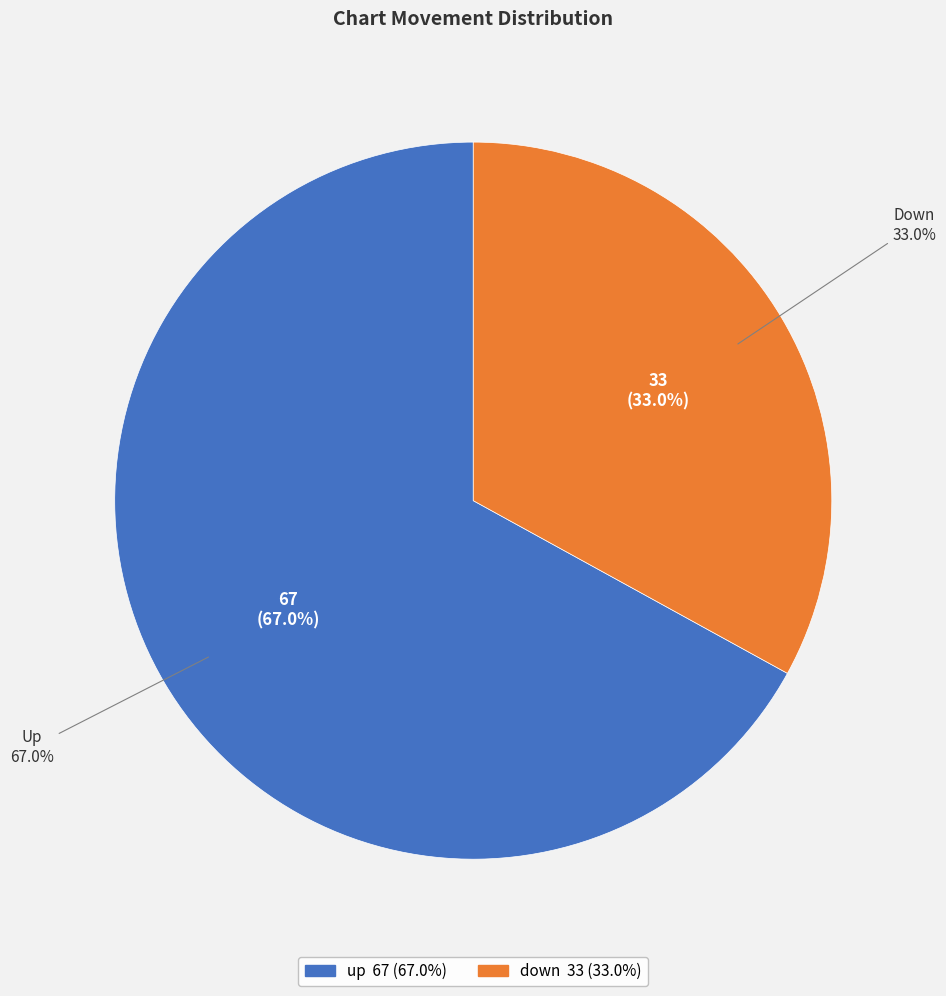

What is the largest slice in the pie chart?

up